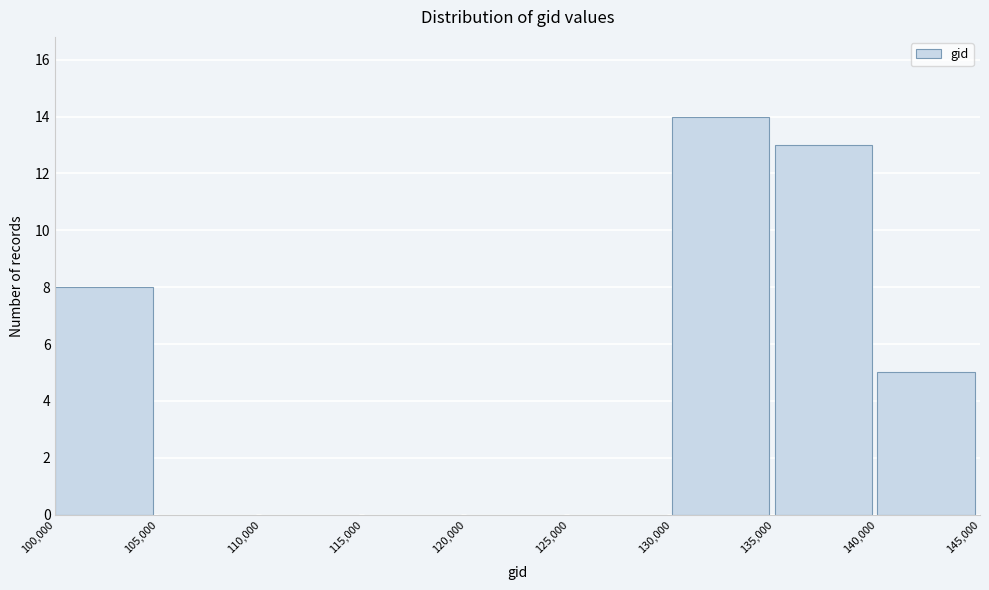

Reading left to right, list every bar in this chart as the range it spans on the x-axis followed by its height. The values are not printed on the chart, so give them approximately, as read against the axis.

100,000 to 105,000: 8
105,000 to 110,000: 0
110,000 to 115,000: 0
115,000 to 120,000: 0
120,000 to 125,000: 0
125,000 to 130,000: 0
130,000 to 135,000: 14
135,000 to 140,000: 13
140,000 to 145,000: 5